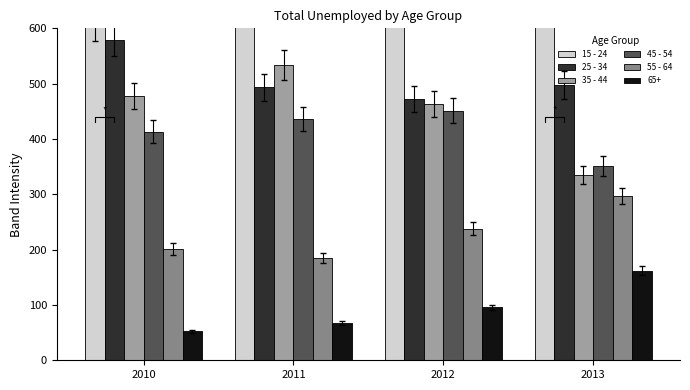

Does the chart contain stacked bars?

No